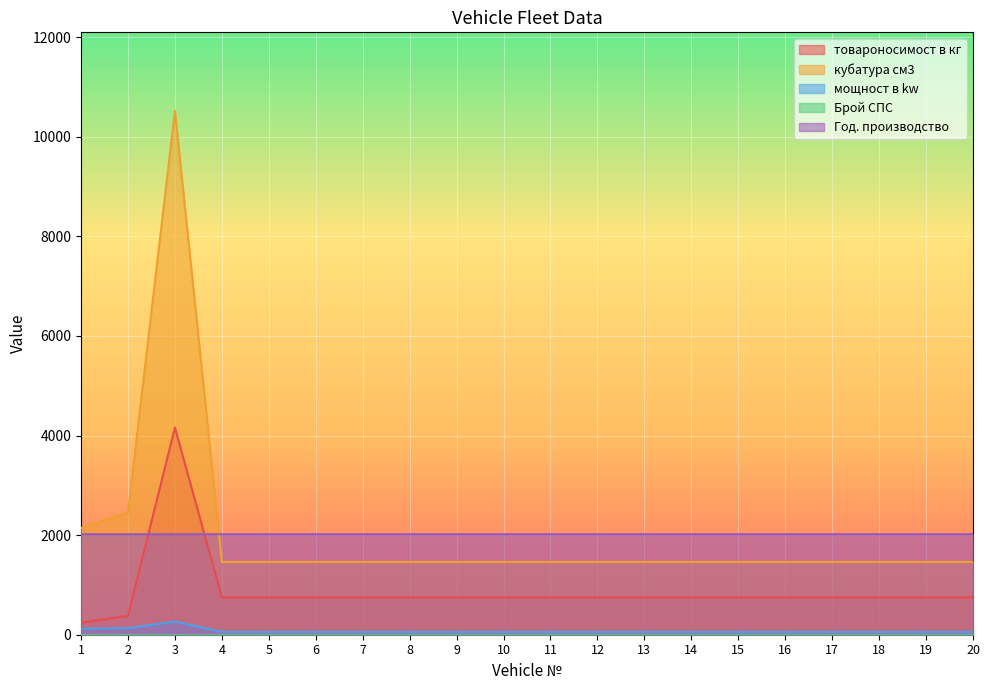

Read the товароносимост в кг value at 1.

240